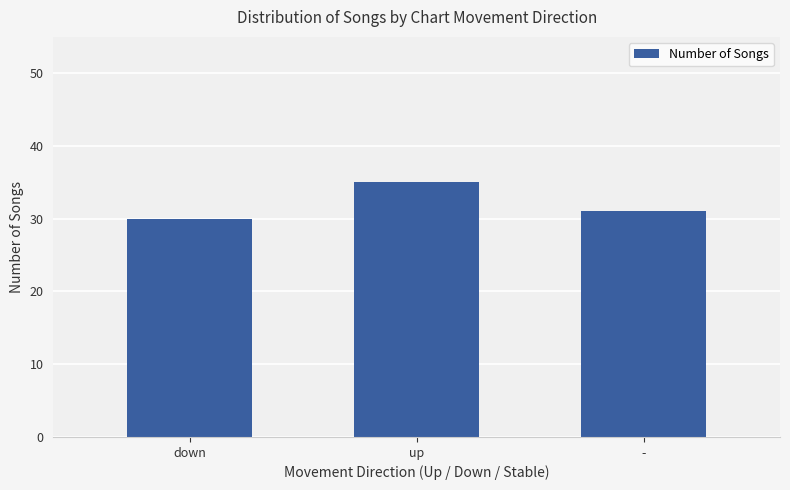

What is the change in value from up to -?

-4